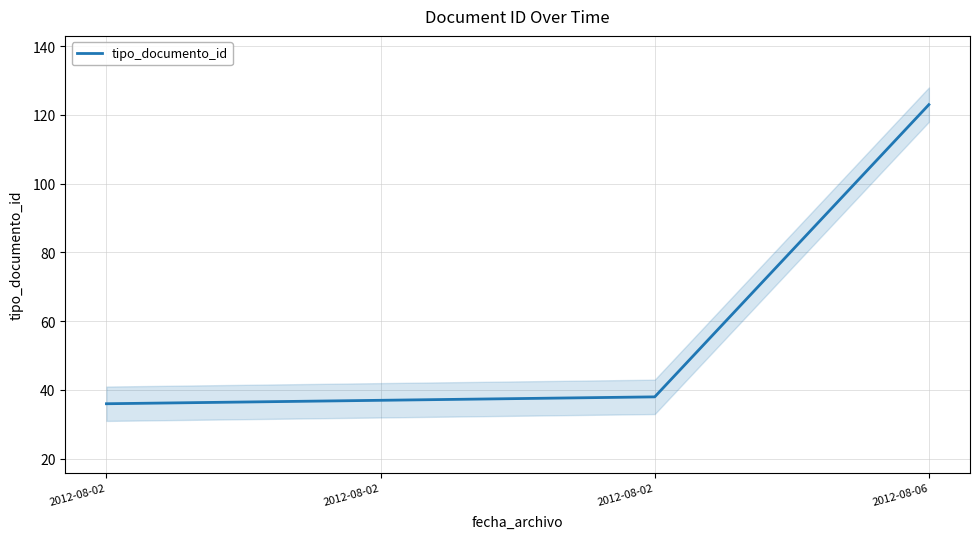

What is the value of the 4th point from the left?

123